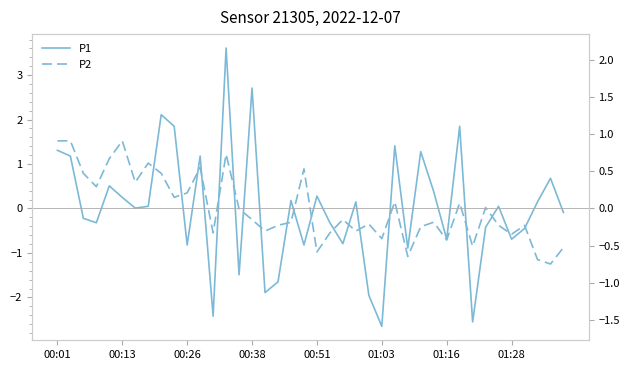

How many lines are shown in the chart?

2